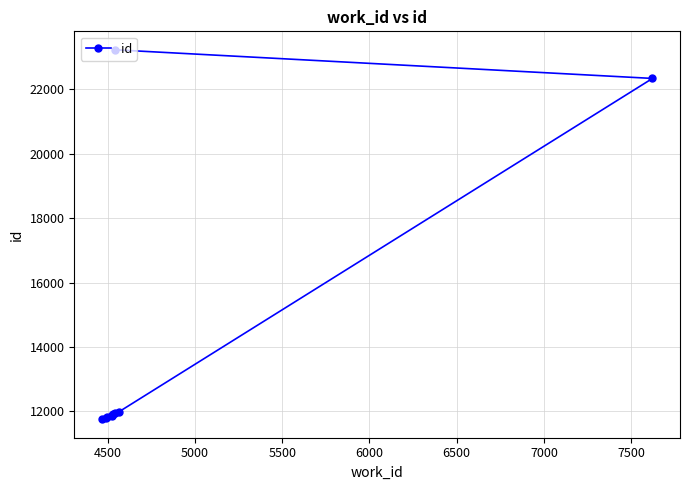

What is the maximum value shown in the chart?

23230